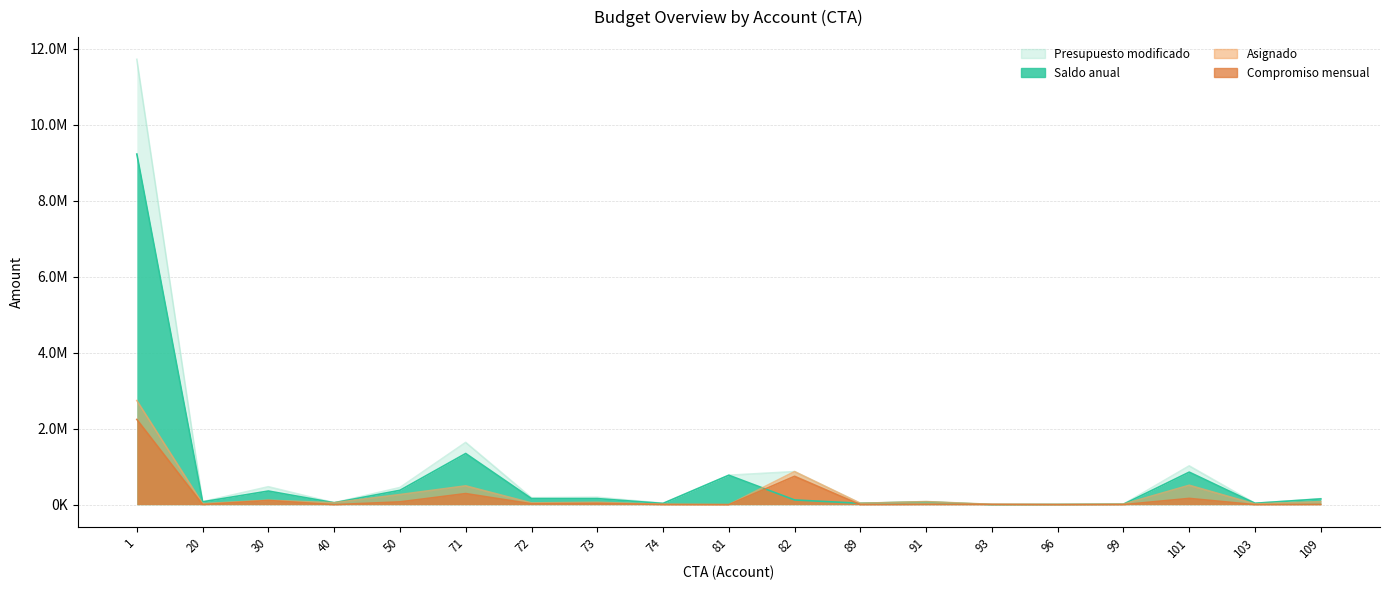

At which category is the sum across all series the highest?

1